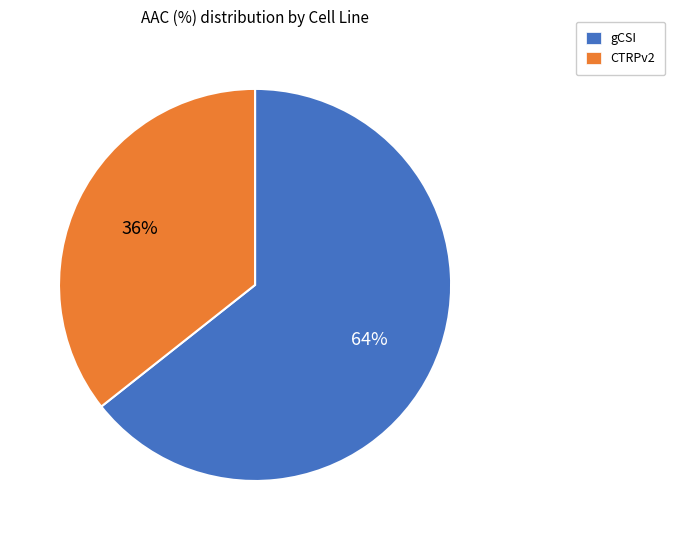

Rank the categories by value from lowest to highest.

CTRPv2, gCSI